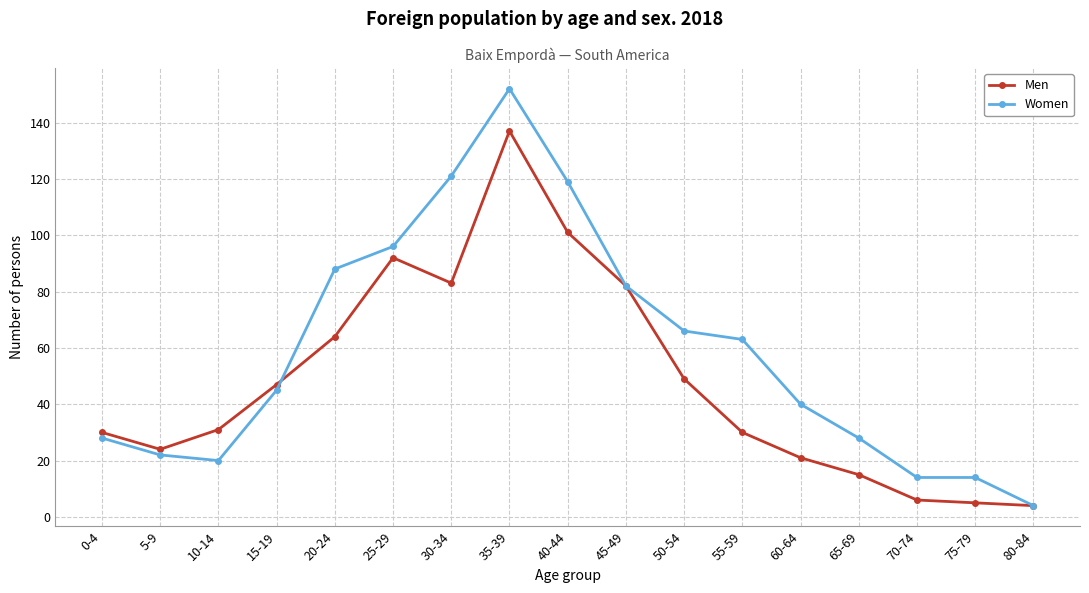

The value of Women at 50-54 is 66. True or false?

True